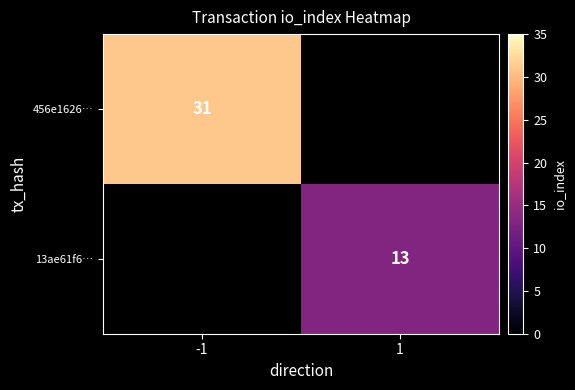

The value of 456e1626… at -1 is 8. True or false?

False